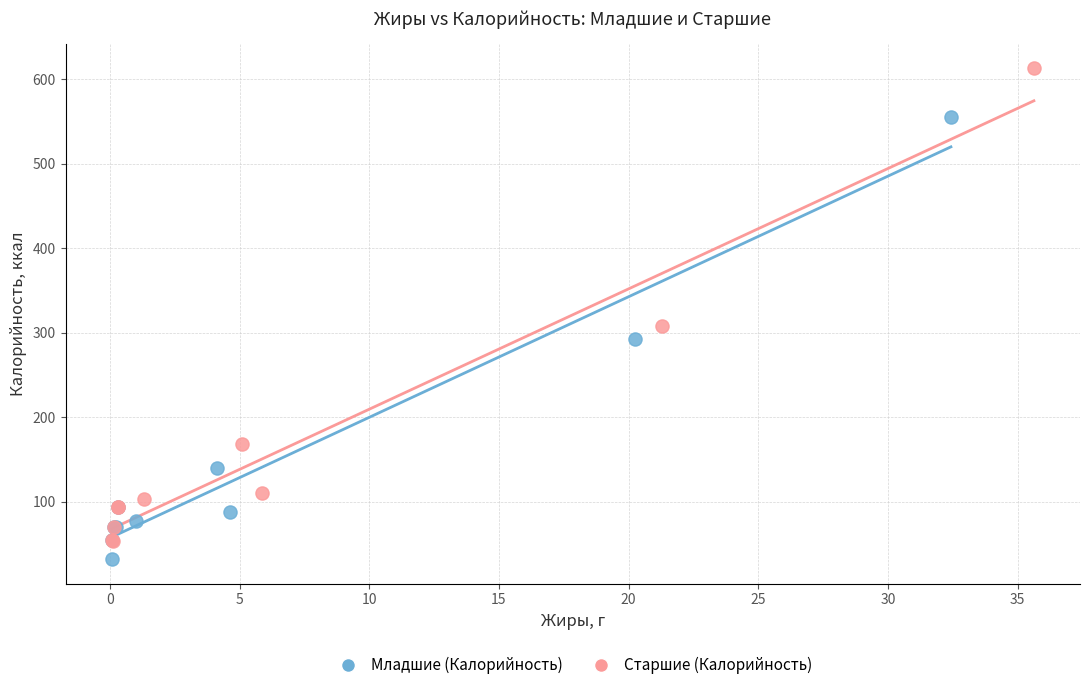

Which series contains the lowest Y value?

Младшие (Калорийность)